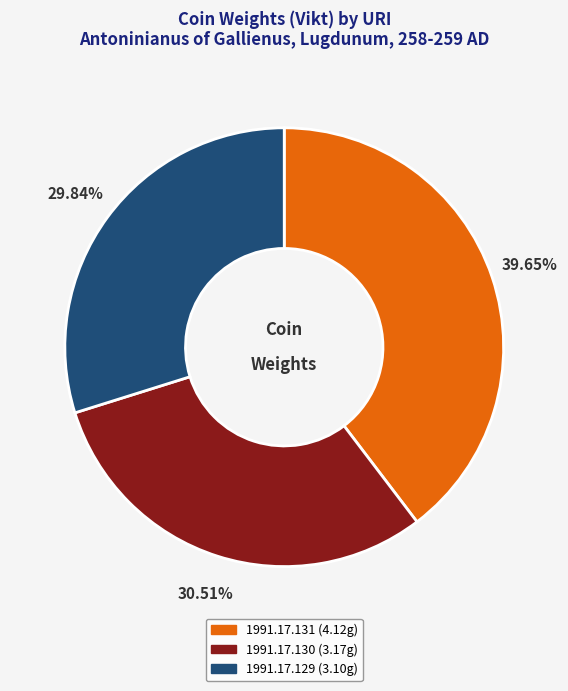

What percentage is the 1991.17.129 slice, to the nearest percent?

30%